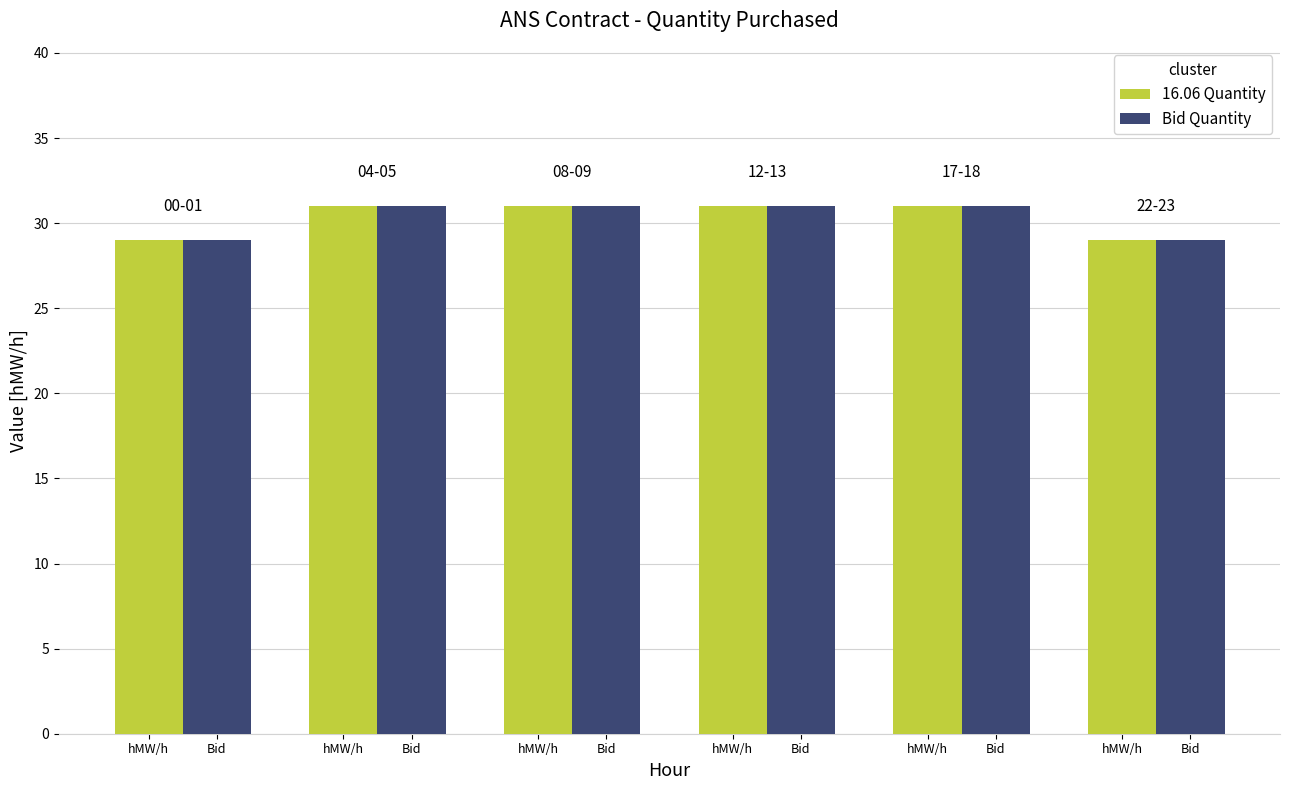

How many categories are shown in the chart?

6